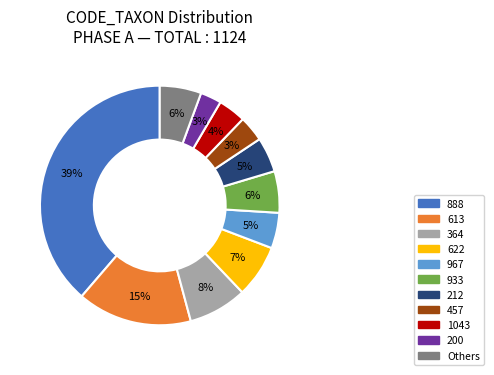

Is there any slice that represents more than half of the pie?

No